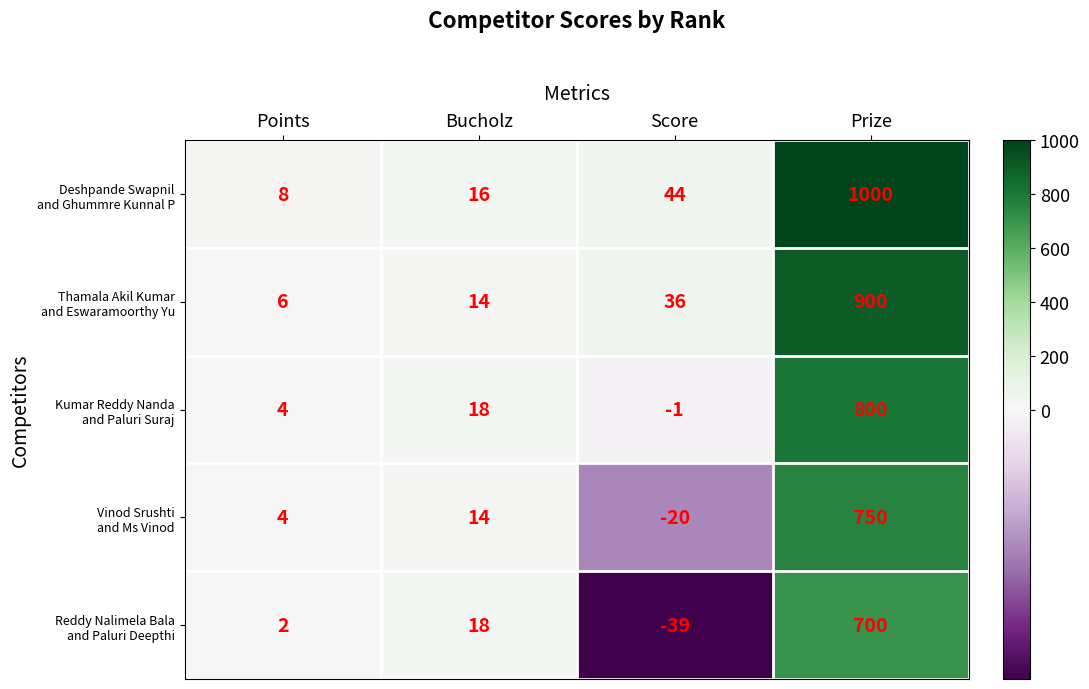

What is the total value across all series at Bucholz?

80